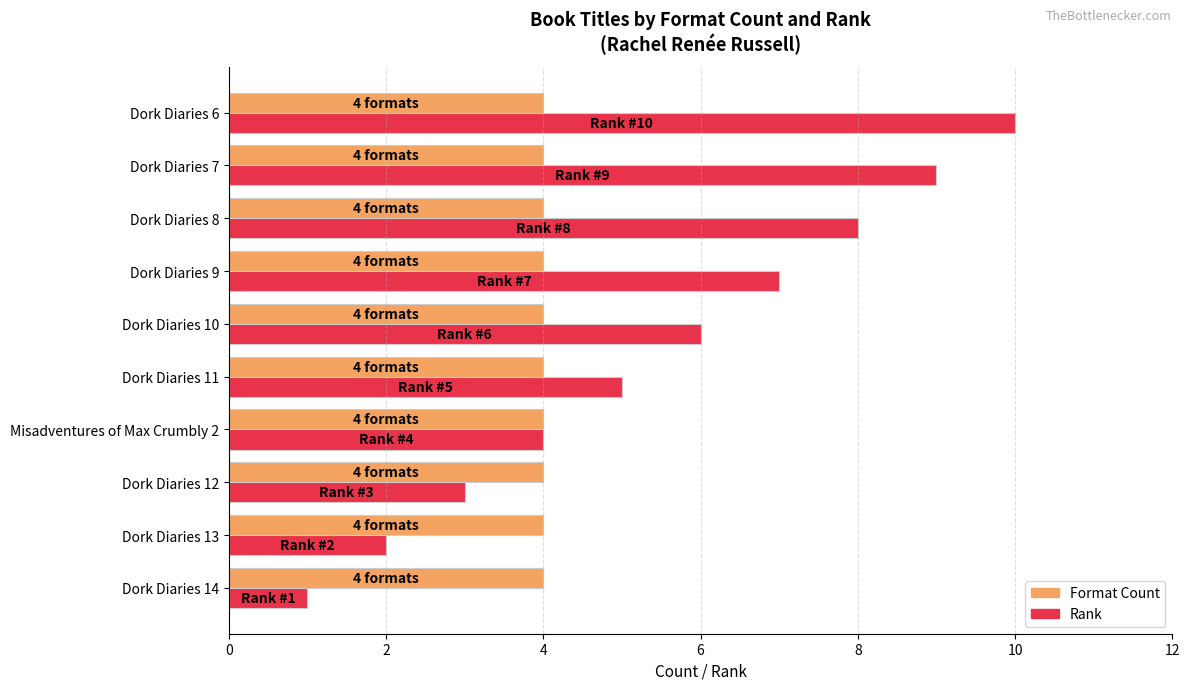

Which series changed the most between Dork Diaries 10 and Dork Diaries 8?

Rank